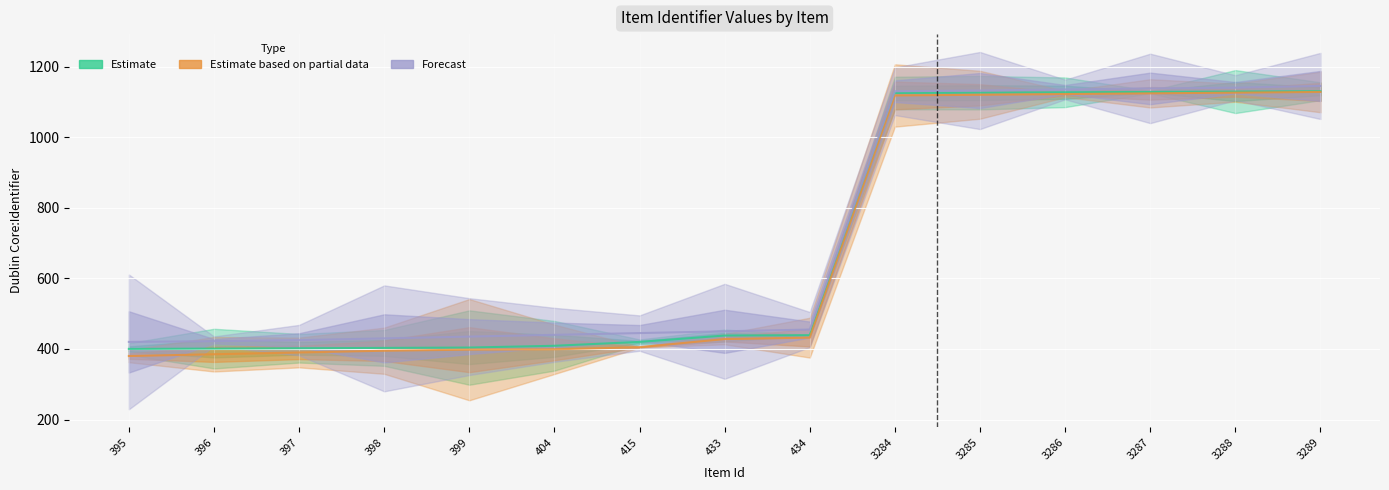

Count the number of data series in this chart.

3